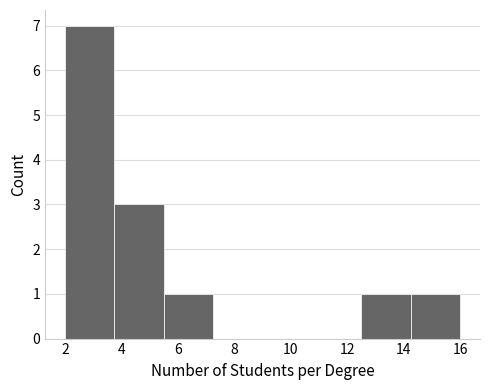

How tall is the bar that spans 2.00 to 3.75 on the x-axis? Neither the bar edges nor the heights are printed on the chart, so give them approximately, as read against the axes.

7